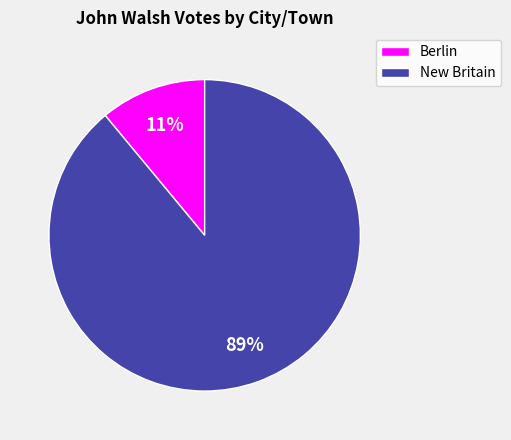

Is the sum of New Britain and Berlin greater than half?

Yes